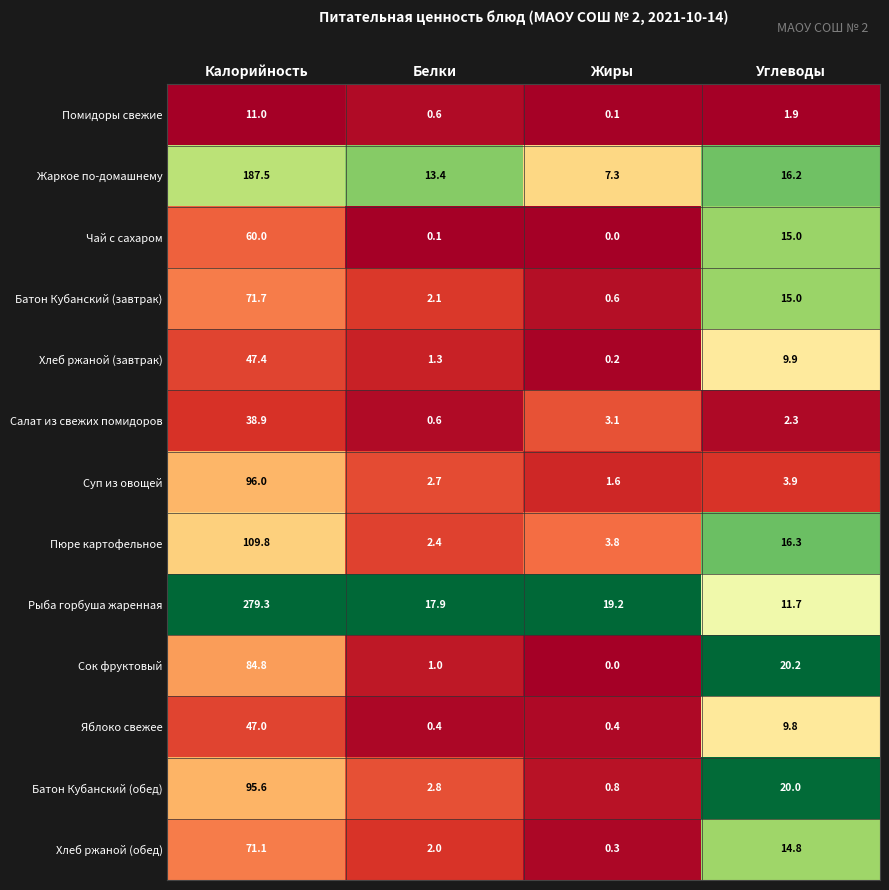

What is the maximum value shown in the chart?

279.3